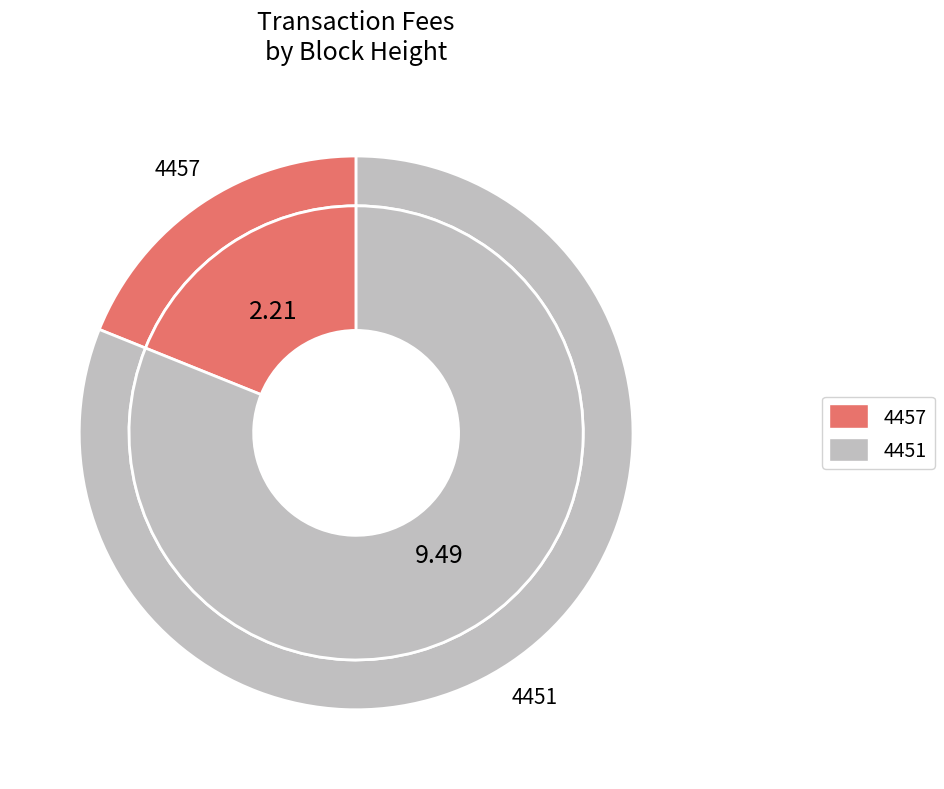

Do 4451 and 4457 together represent more than half of the pie?

Yes